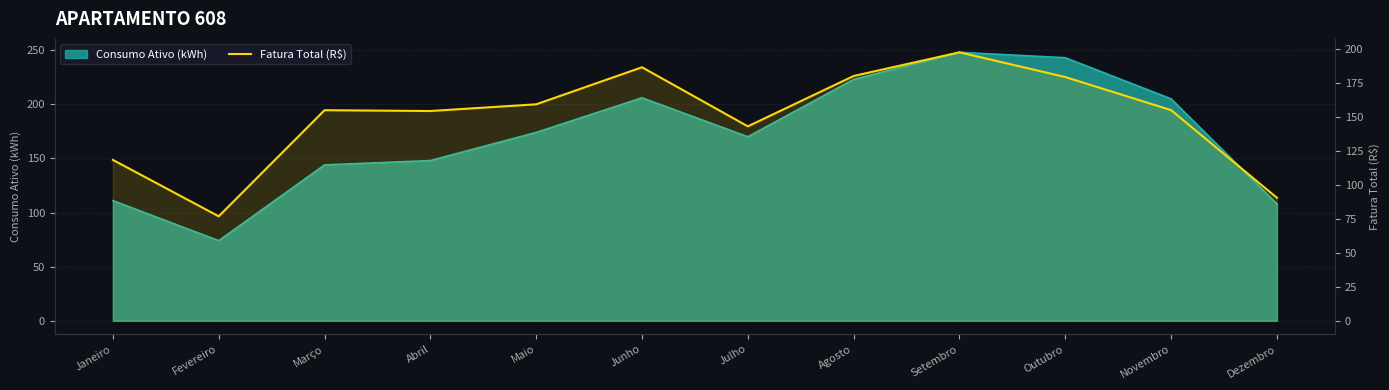

Does the chart have visible grid lines?

Yes